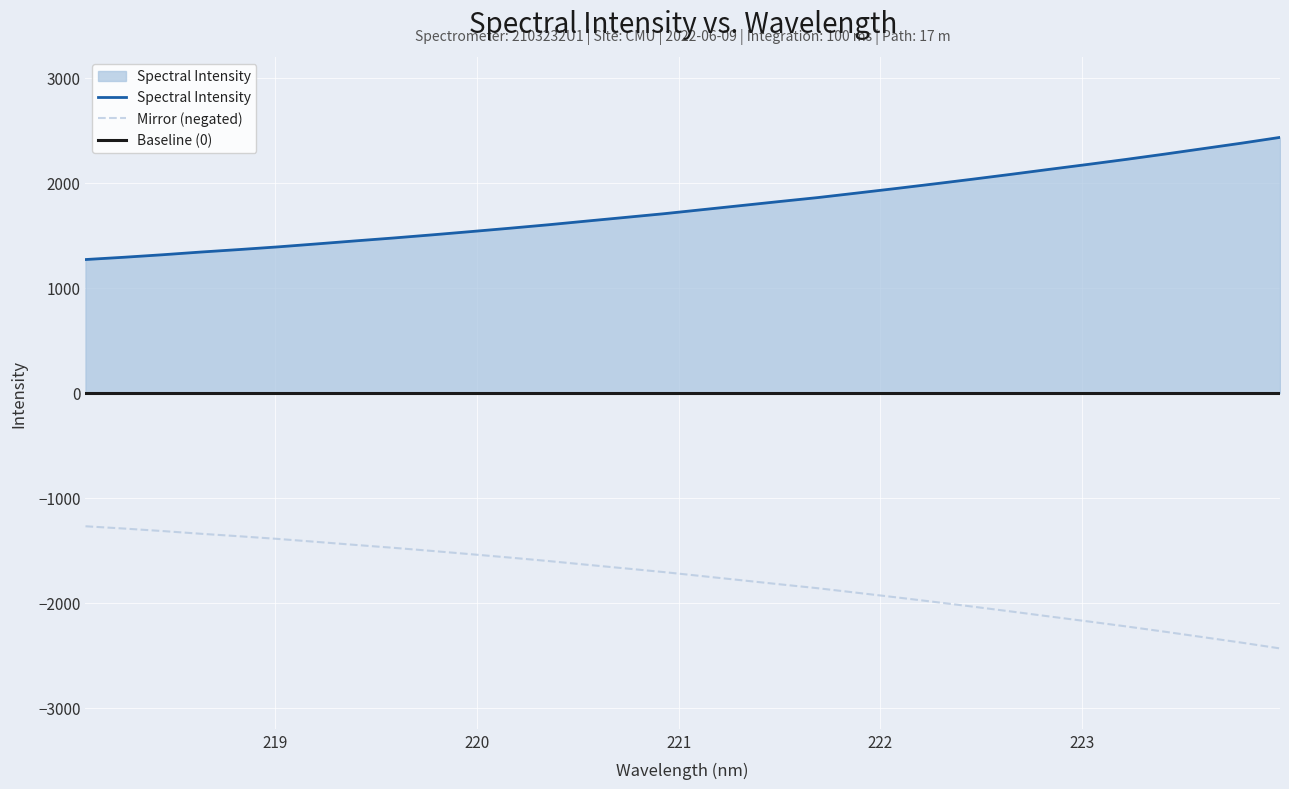

How many categories are shown in the chart?

32